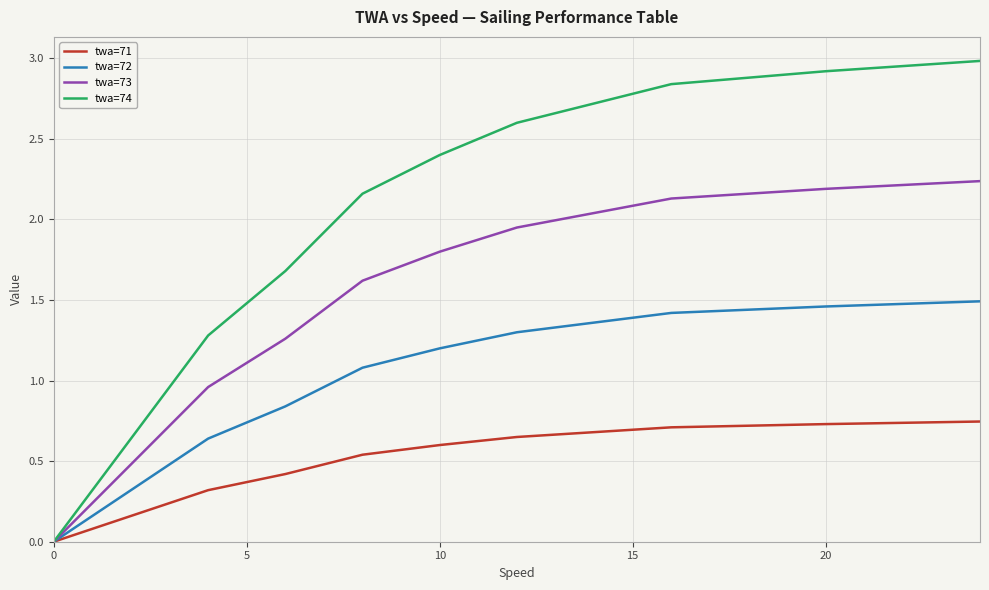

Rank the series by their average value, from highest to lowest.

twa=74, twa=73, twa=72, twa=71